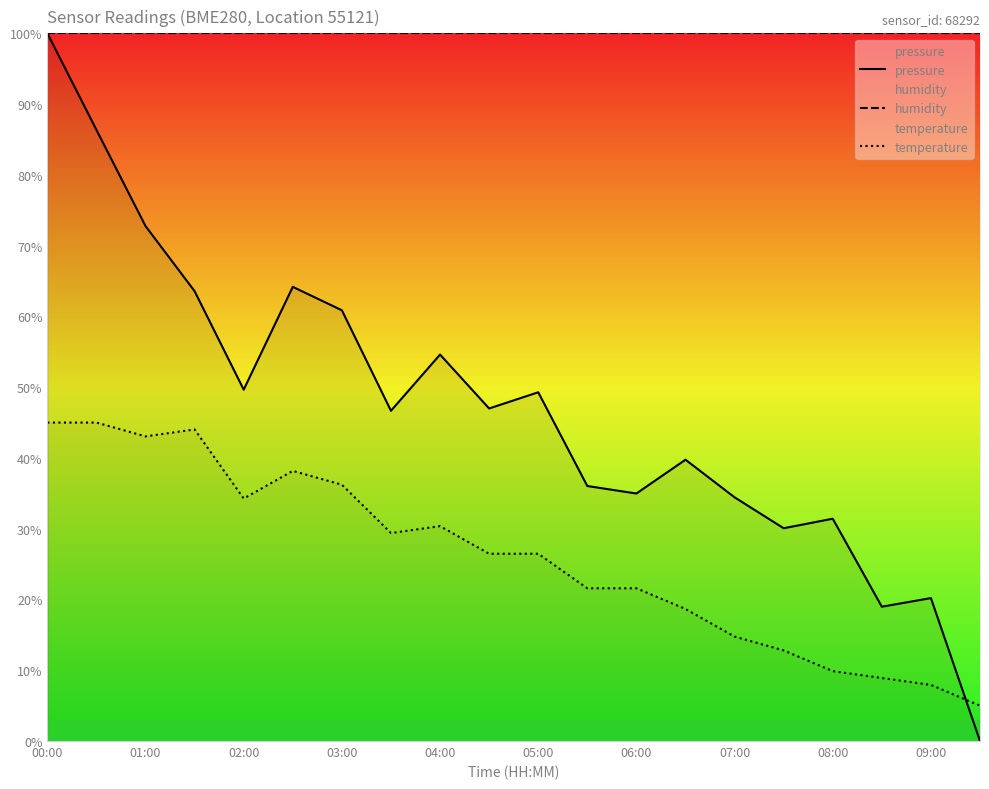

What is the sum of all temperature values?

519.5